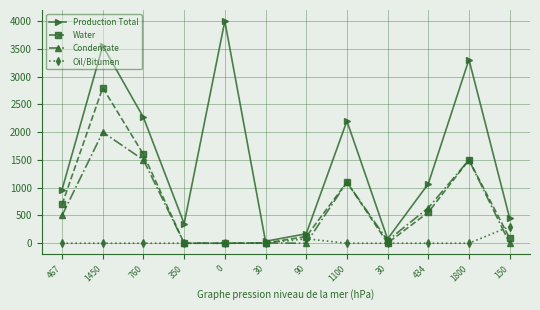

Rank the categories by Production Total value from highest to lowest.

0, 1450, 1800, 760, 1100, 434, 467, 150, 350, 90, 30, 30